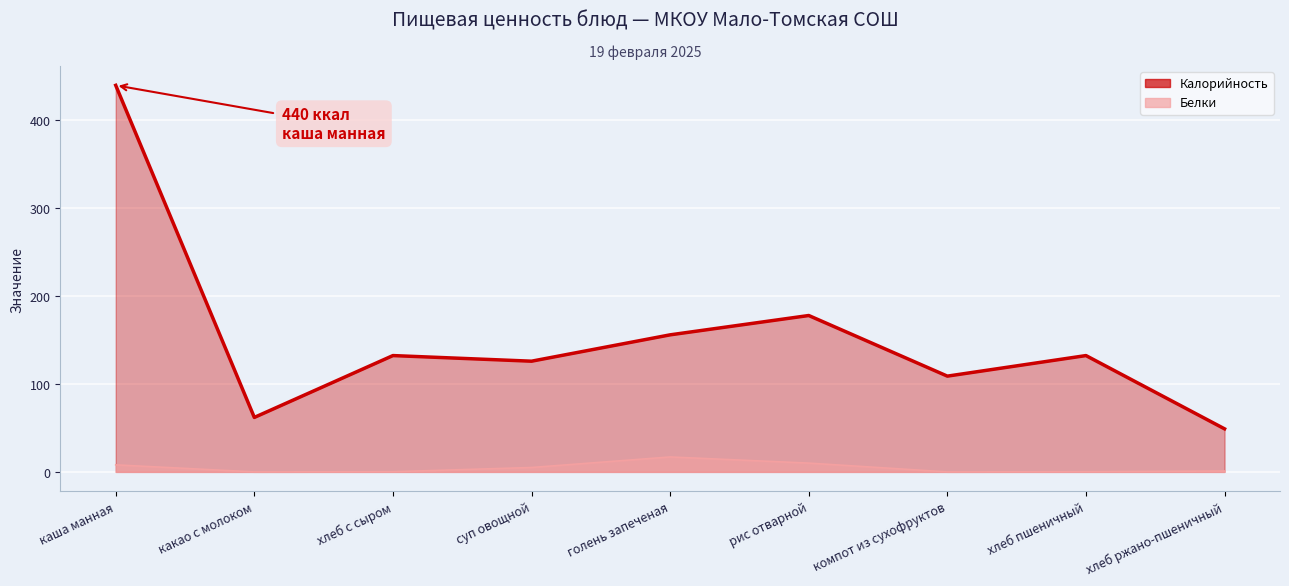

At how many categories does at least one series exceed 45?

9